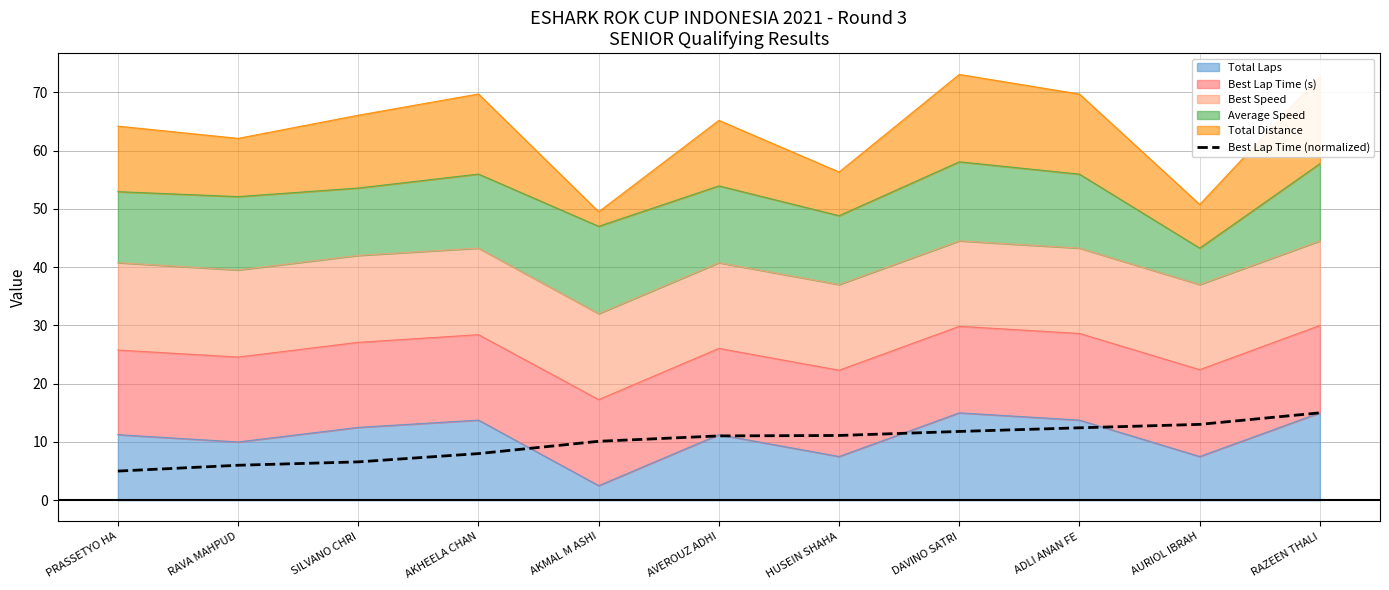

The value at AKMAL M ASHI is 14.0. True or false?

False